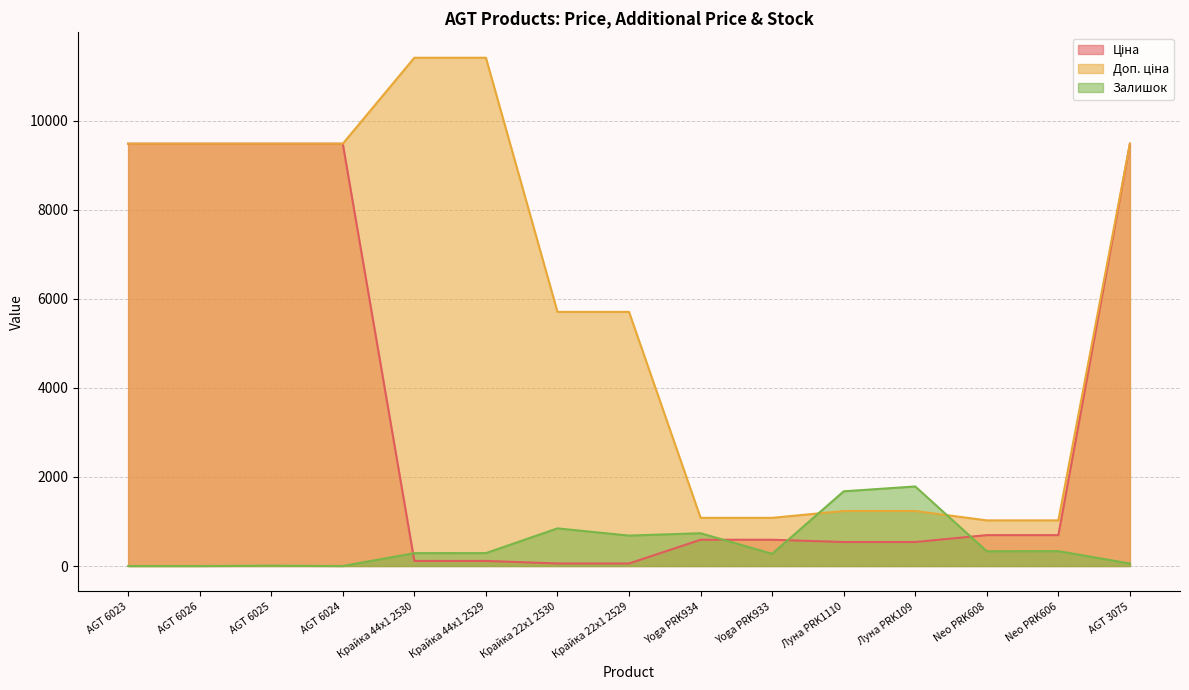

Rank the categories by Доп. ціна value from lowest to highest.

Neo PRK608, Neo PRK606, Yoga PRK934, Yoga PRK933, Луна PRK1110, Луна PRK109, Крайка 22x1 2530, Крайка 22x1 2529, AGT 6023, AGT 6026, AGT 6025, AGT 6024, AGT 3075, Крайка 44x1 2530, Крайка 44x1 2529